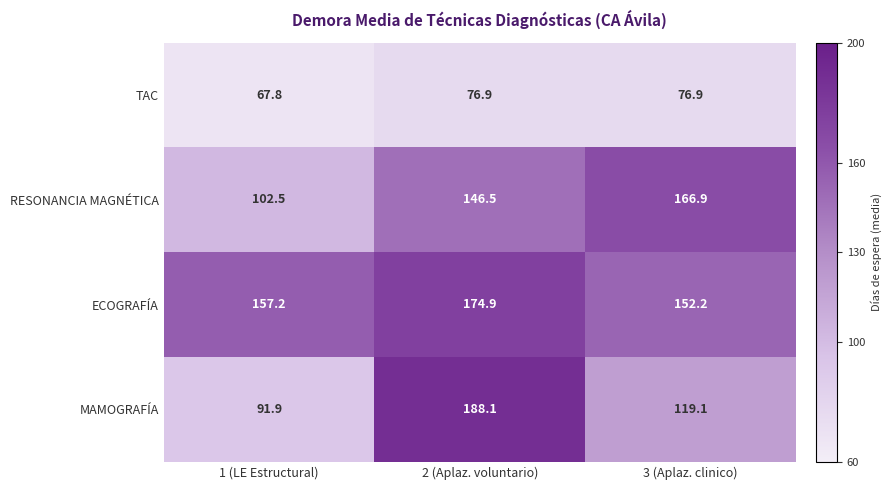

At how many categories does at least one series exceed 166?

2